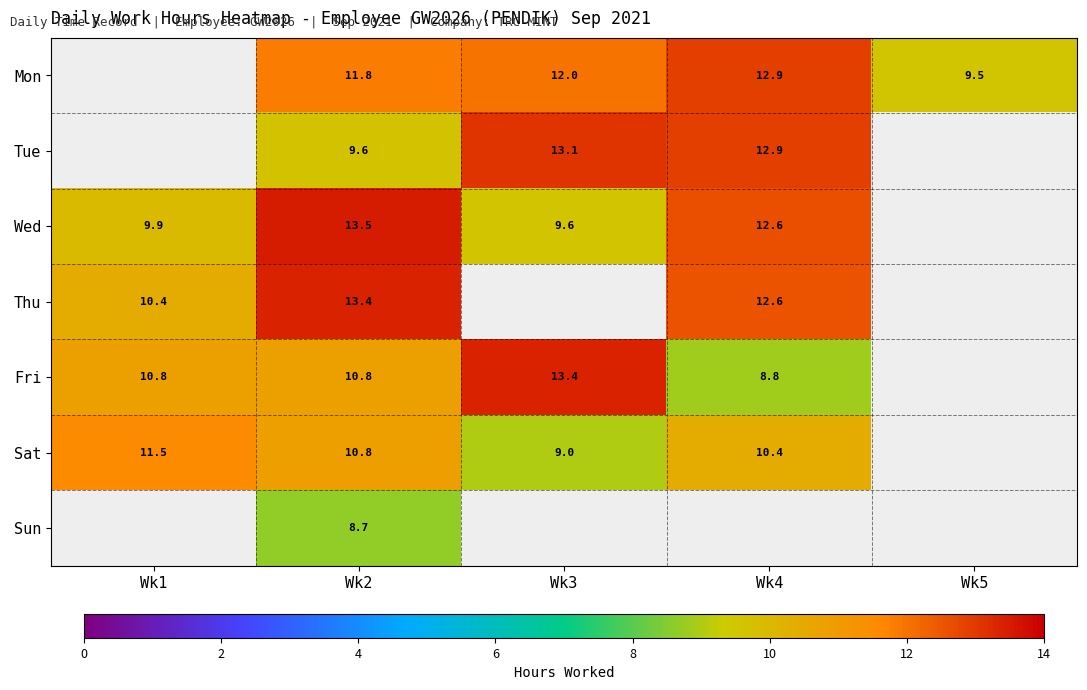

Between Wk4 and Wk5, which is larger?

Wk4